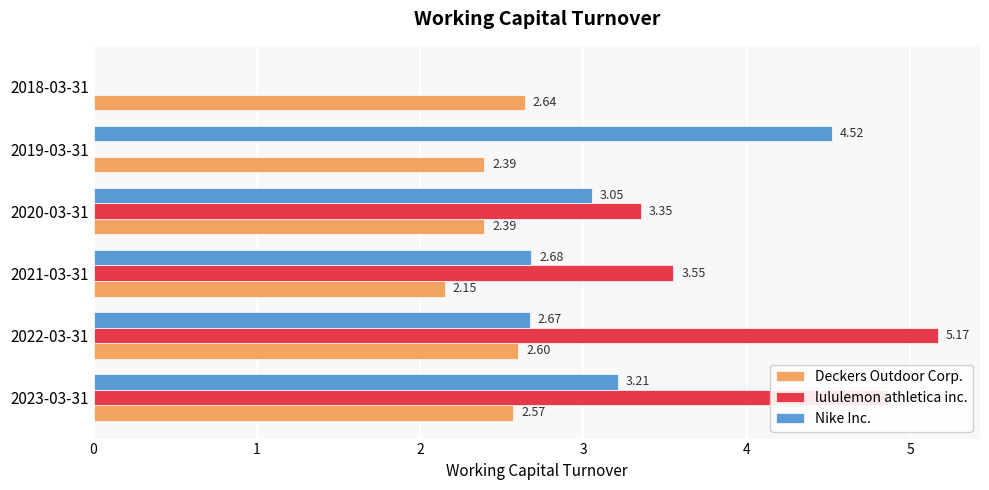

Between 2022-03-31 and 2019-03-31, which series saw the biggest shift?

lululemon athletica inc.